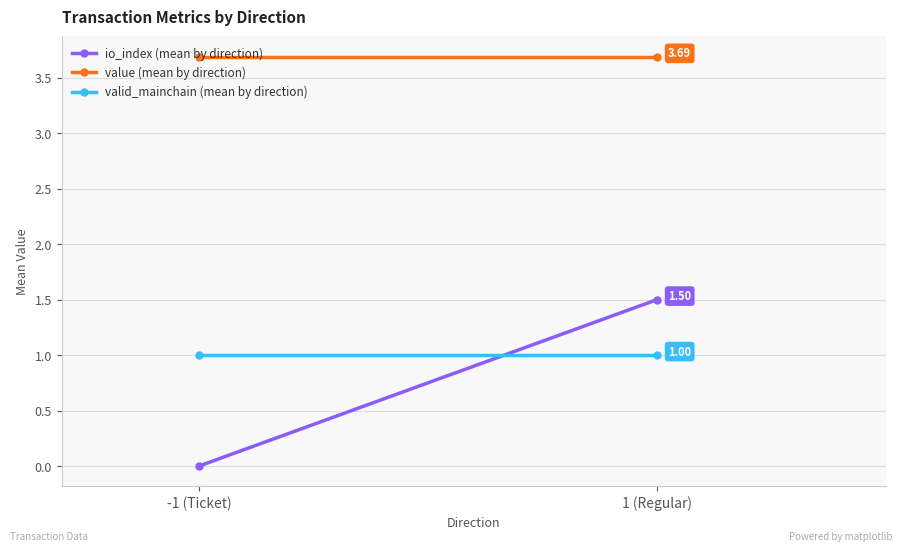

At how many categories does at least one series exceed 1?

2